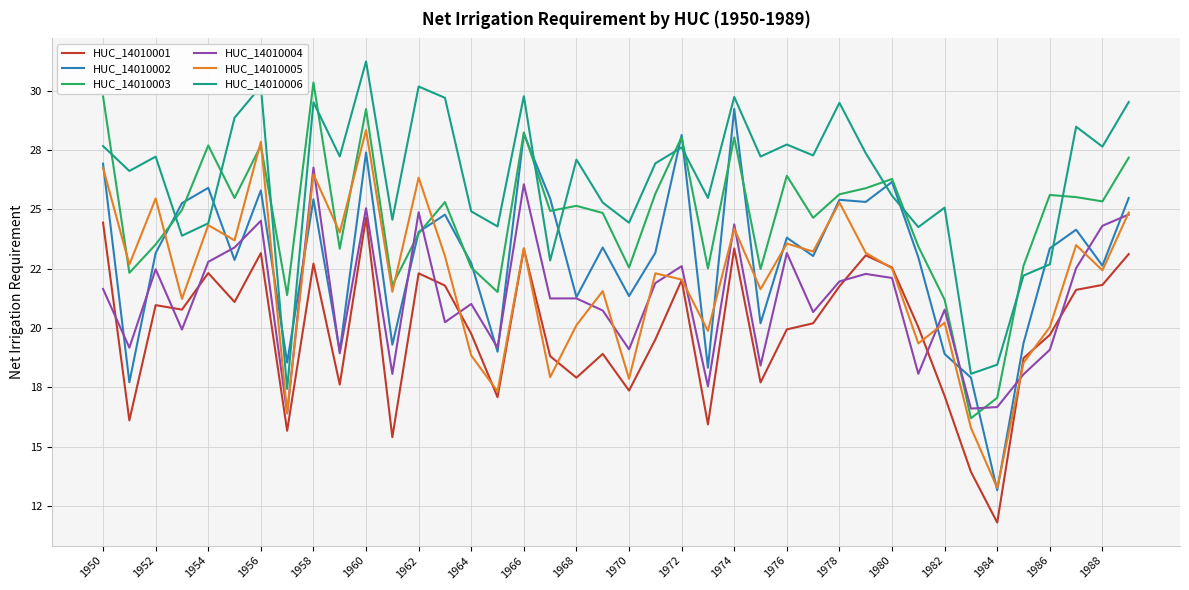

Reading left to right, what are all the values shown in this chart?

HUC_14010001: 24.4	16.1	21.0	20.8	22.3	21.1	23.2	15.7	22.7	17.6	24.7	15.4	22.3	21.8	19.8	17.1	23.3	18.8	17.9	18.9	17.4	19.5	22.0	15.9	23.4	17.7	19.9	20.2	21.8	23.1	22.5	20.0	17.1	13.9	11.8	18.7	19.7	21.6	21.8	23.1
HUC_14010002: 26.9	17.7	23.2	25.3	25.9	22.9	25.8	18.5	25.4	19.0	27.4	19.3	24.0	24.8	22.7	19.0	28.2	25.5	21.3	23.4	21.3	23.2	28.1	18.3	29.2	20.2	23.8	23.0	25.4	25.3	26.2	23.0	18.9	17.9	13.2	19.4	23.4	24.1	22.6	25.5
HUC_14010003: 29.7	22.3	23.5	25.0	27.7	25.5	27.7	21.4	30.3	23.3	29.2	21.8	24.0	25.3	22.5	21.5	28.2	24.9	25.1	24.8	22.5	25.7	28.0	22.5	28.0	22.5	26.4	24.6	25.6	25.9	26.3	23.4	21.2	16.2	17.1	22.6	25.6	25.5	25.3	27.2
HUC_14010004: 21.6	19.2	22.5	19.9	22.8	23.4	24.5	16.4	26.8	18.9	25.0	18.1	24.9	20.2	21.0	19.2	26.1	21.2	21.2	20.7	19.1	21.9	22.6	17.5	24.4	18.4	23.2	20.7	22.0	22.3	22.1	18.1	20.8	16.6	16.7	18.1	19.1	22.5	24.3	24.8
HUC_14010005: 26.7	22.7	25.5	21.2	24.3	23.7	27.8	16.4	26.5	24.0	28.3	21.5	26.3	23.0	18.8	17.3	23.4	17.9	20.1	21.6	17.9	22.3	22.0	19.9	24.2	21.6	23.6	23.2	25.3	23.2	22.5	19.4	20.2	15.8	13.3	18.5	20.0	23.5	22.4	24.9
HUC_14010006: 27.7	26.6	27.2	23.9	24.4	28.9	30.2	17.4	29.5	27.2	31.2	24.6	30.2	29.7	24.9	24.3	29.8	22.8	27.1	25.3	24.4	26.9	27.6	25.5	29.7	27.2	27.7	27.3	29.5	27.4	25.6	24.2	25.1	18.1	18.5	22.2	22.7	28.5	27.6	29.5